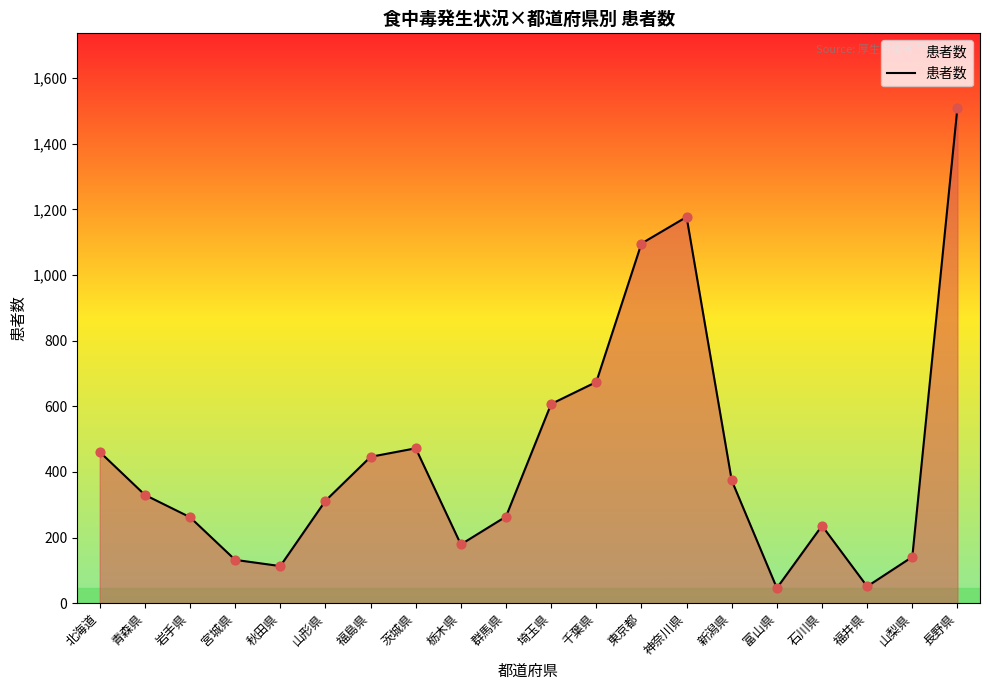

What is the change in value from 北海道 to 東京都?

+635